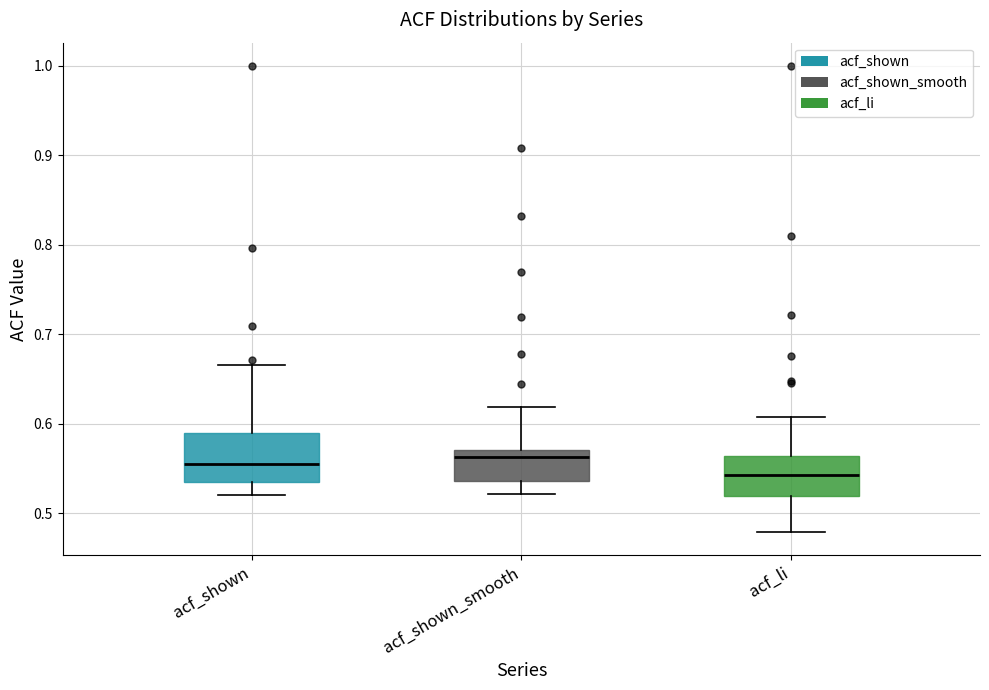

Reading left to right, transcribe this box plot: for each box, give where its median line is, the range the box spans, and where its two whiskers end, as read against the y-axis. The values are not printed on the chart, so give them approximately, as read against the axis.

acf_shown: median 0.56, box 0.54 to 0.59, whiskers 0.52 to 0.67
acf_shown_smooth: median 0.56, box 0.54 to 0.57, whiskers 0.52 to 0.62
acf_li: median 0.54, box 0.52 to 0.56, whiskers 0.48 to 0.61